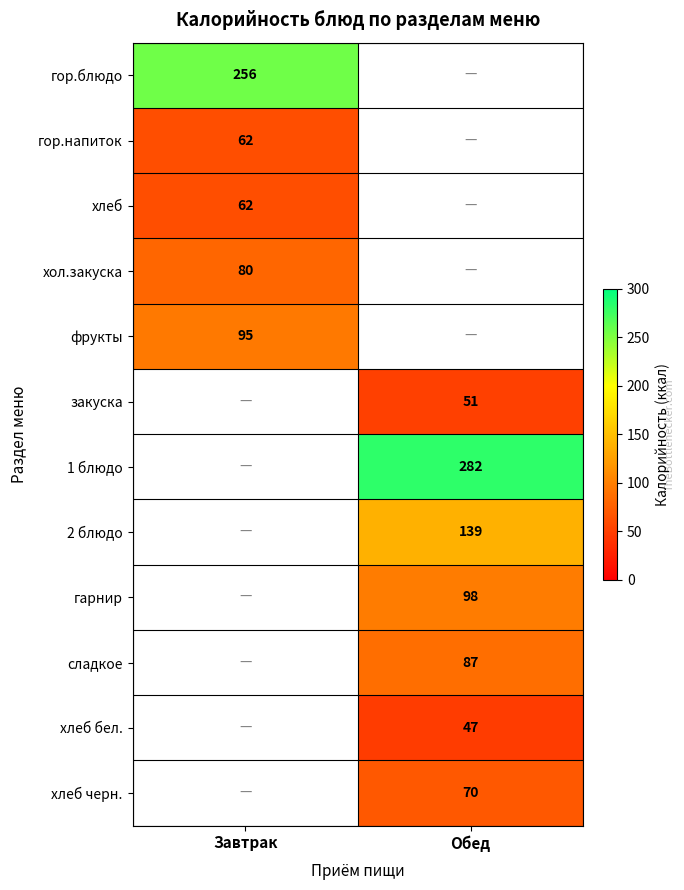

What is the maximum value shown in the chart?

282.0